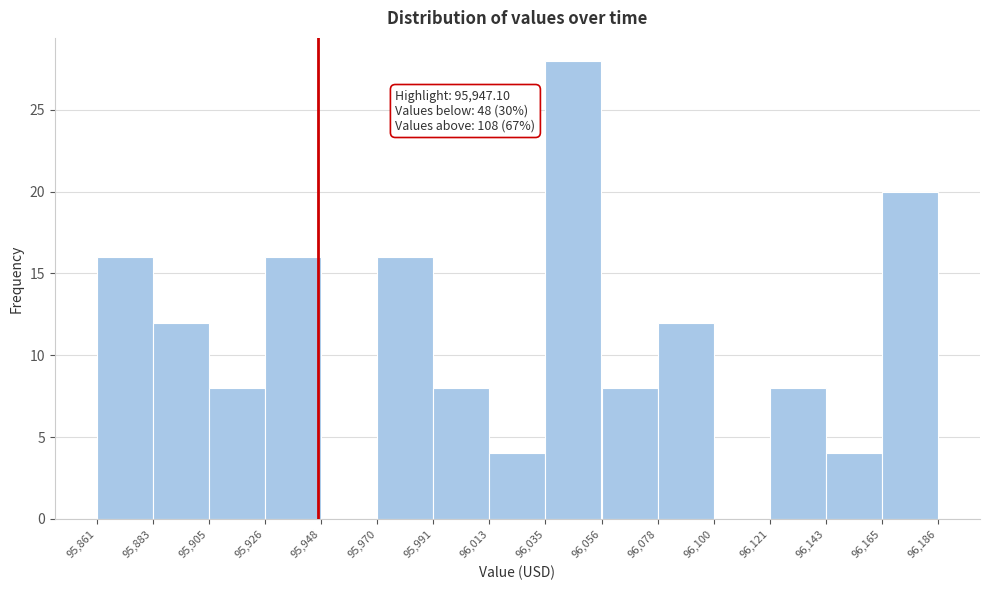

Over which range of the x-axis is the bar tallest?

96,035 to 96,056